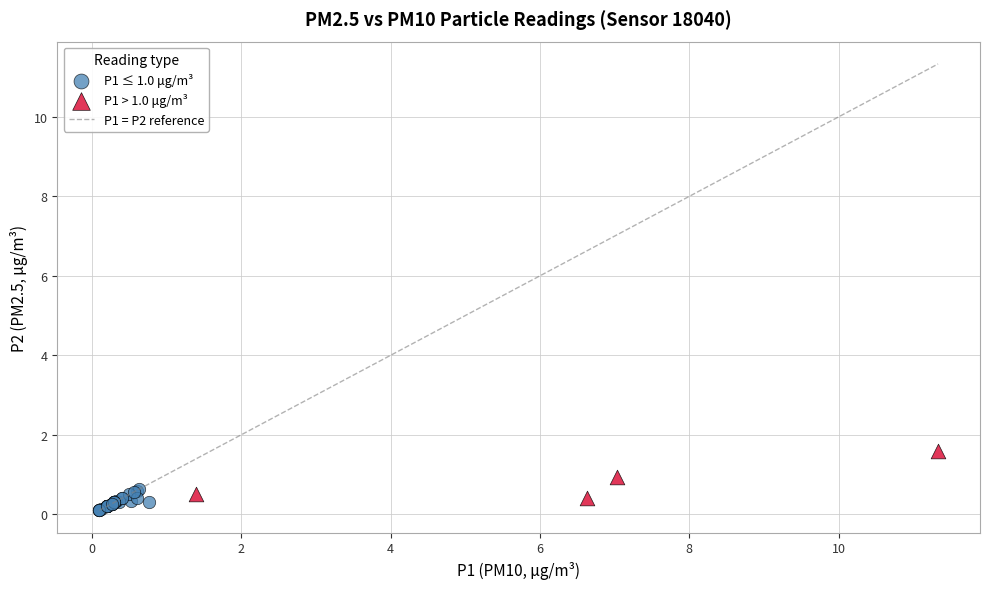

Which series reaches the maximum Y coordinate?

P1 > 1.0 μg/m³